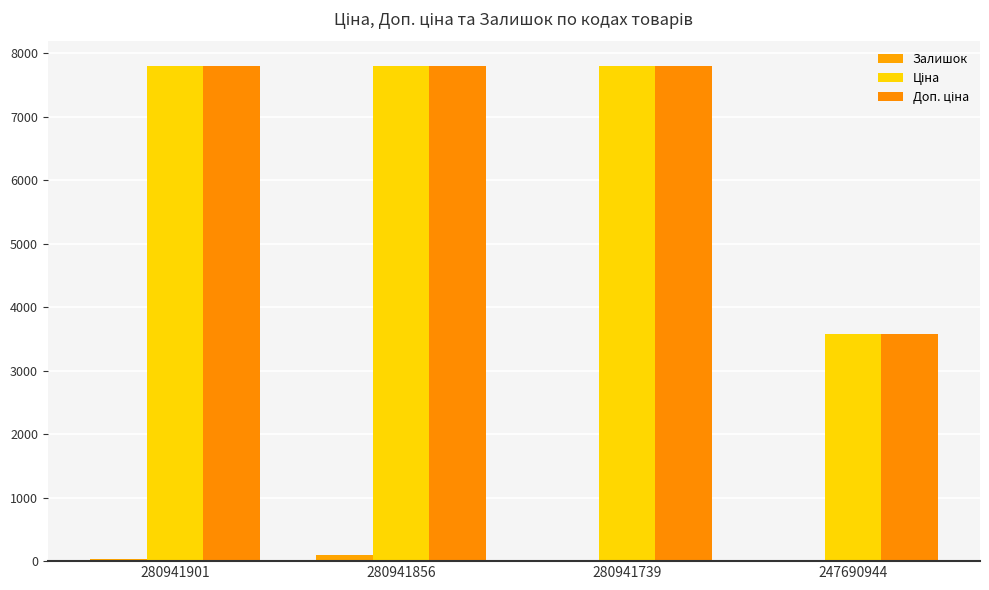

What is the lowest value of the Ціна series?

3569.6